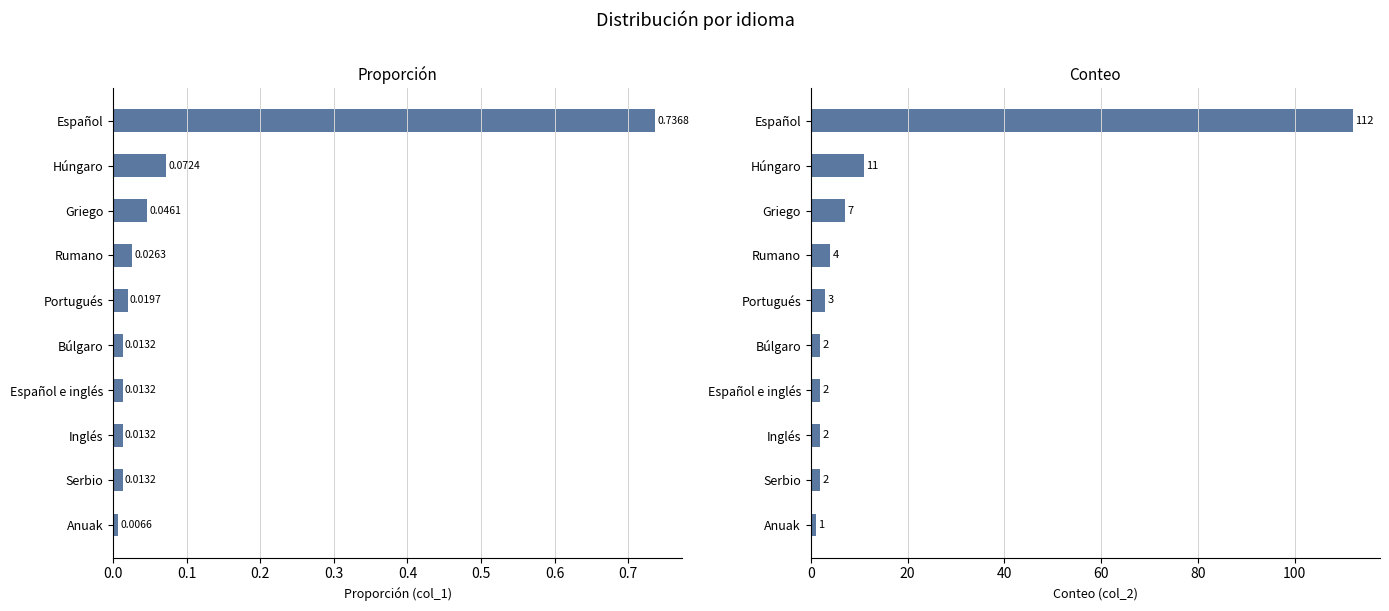

At how many categories does at least one series exceed 61?

1